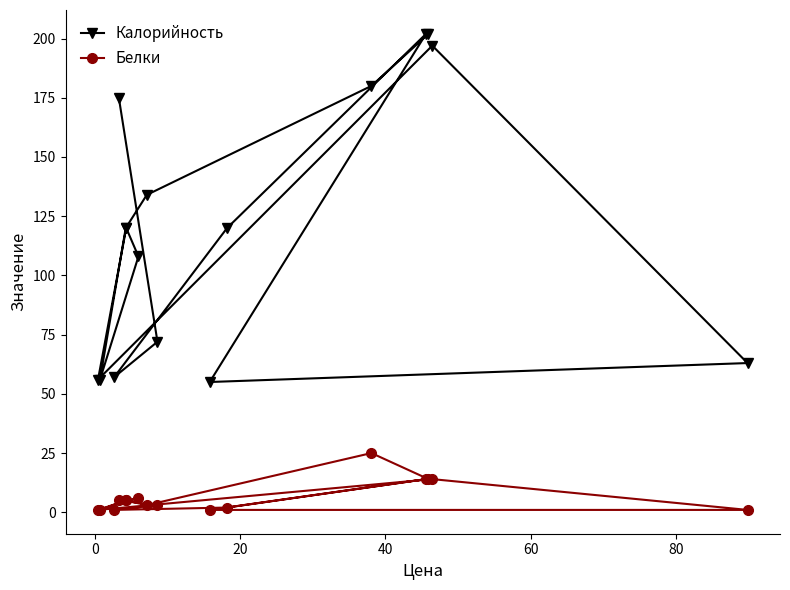

Does the chart display data point markers on the line(s)?

Yes